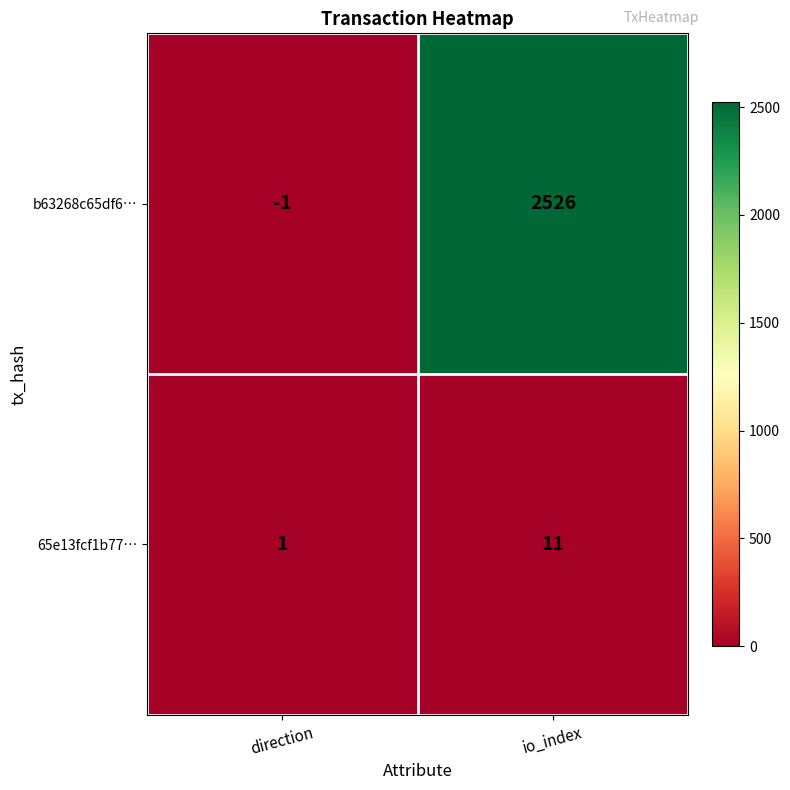

What is the greatest value displayed?

2526